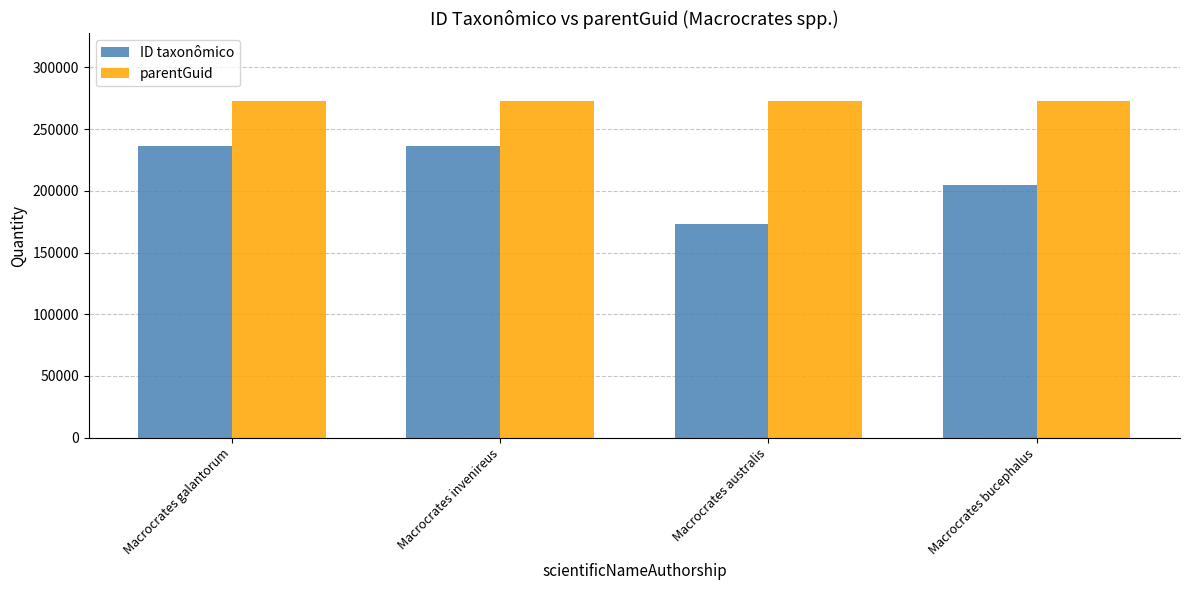

Rank the series by their maximum value, from highest to lowest.

parentGuid, ID taxonômico